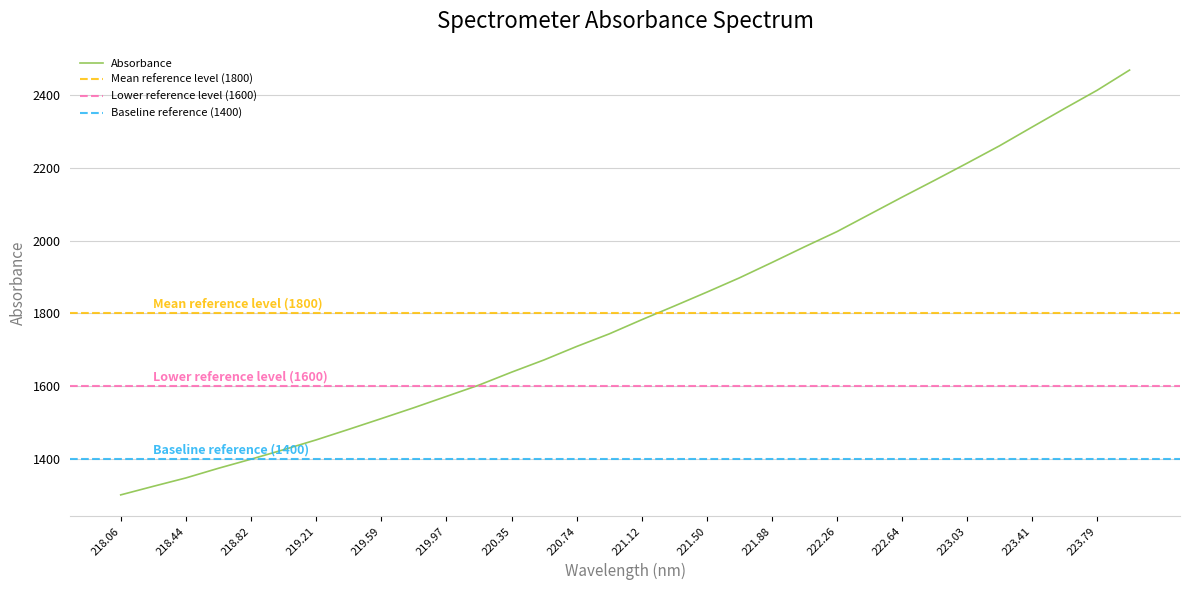

At which label is the value closest to 1884?

221.6902